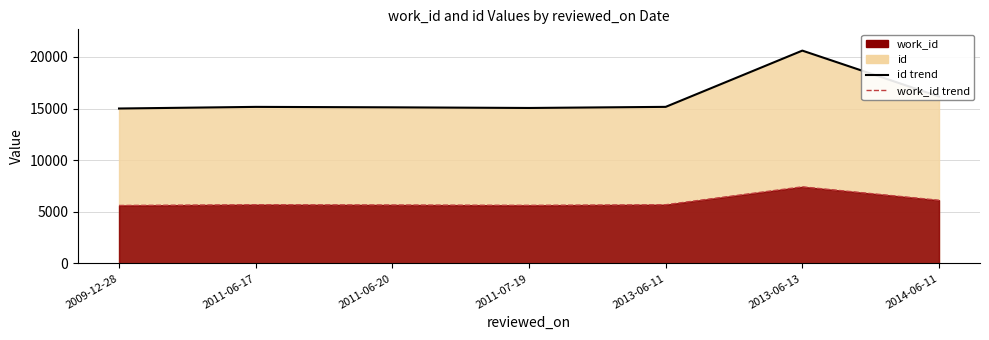

Which series has the widest spread of values?

id